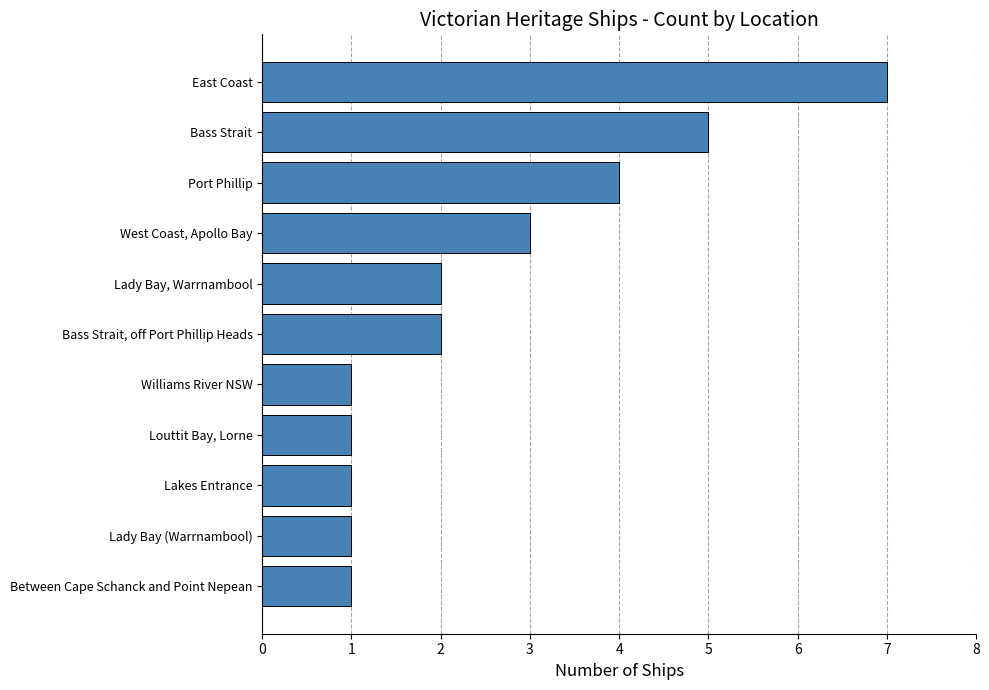

What is the sum of all values?

28